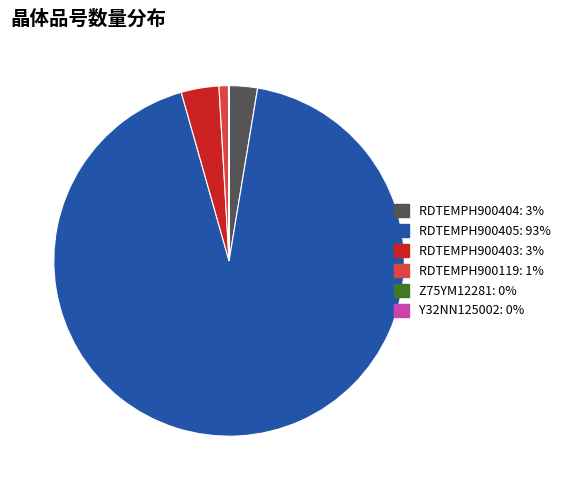

Which category accounts for the majority?

RDTEMPH900405